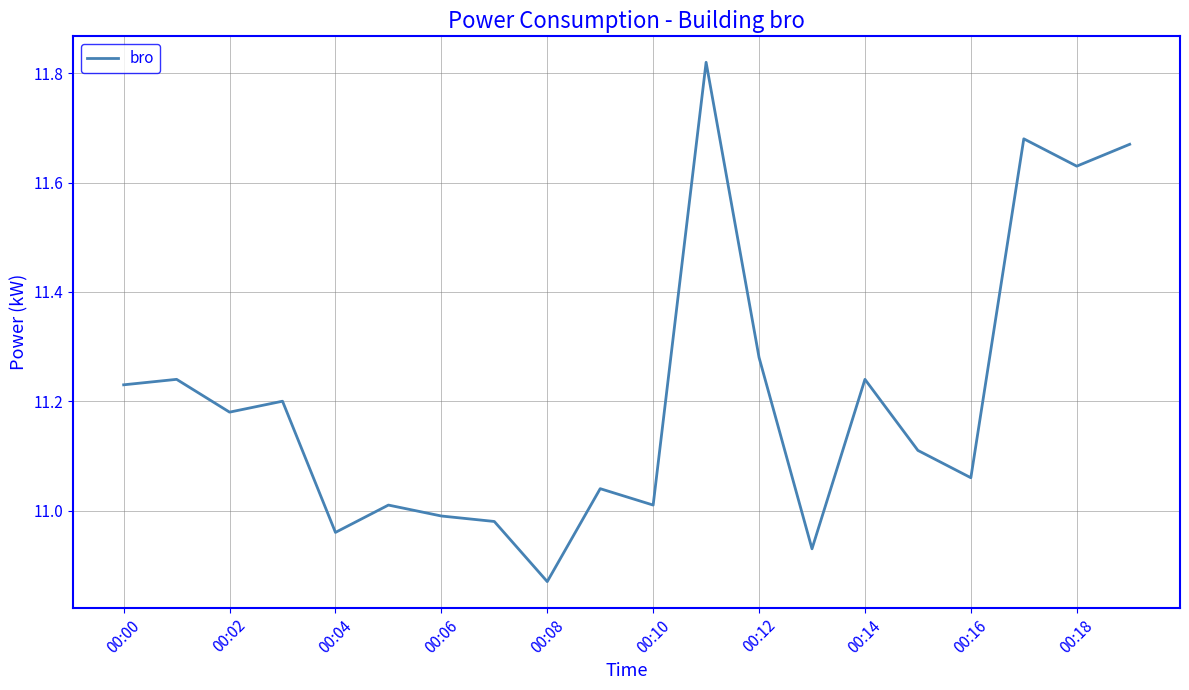

Which label corresponds to the smallest value in the chart?

00:08